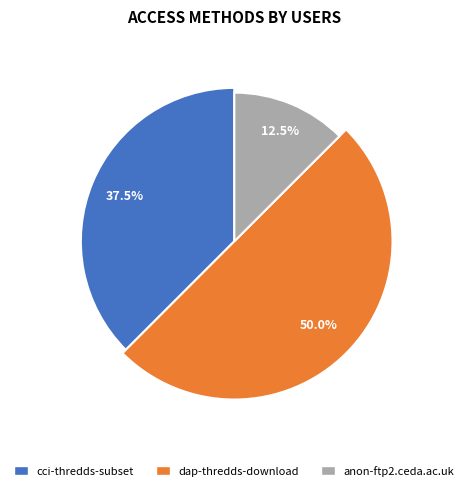

Which category has the biggest portion of the pie?

dap-thredds-download